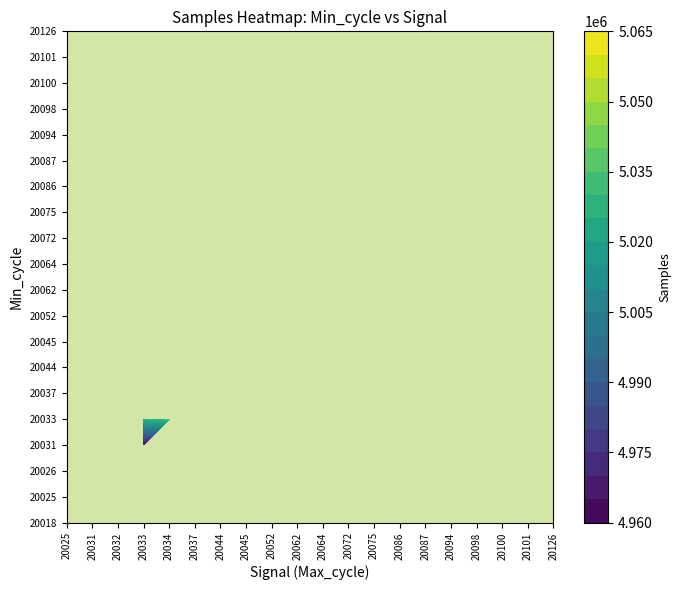

Which series has the largest total across all categories?

20037